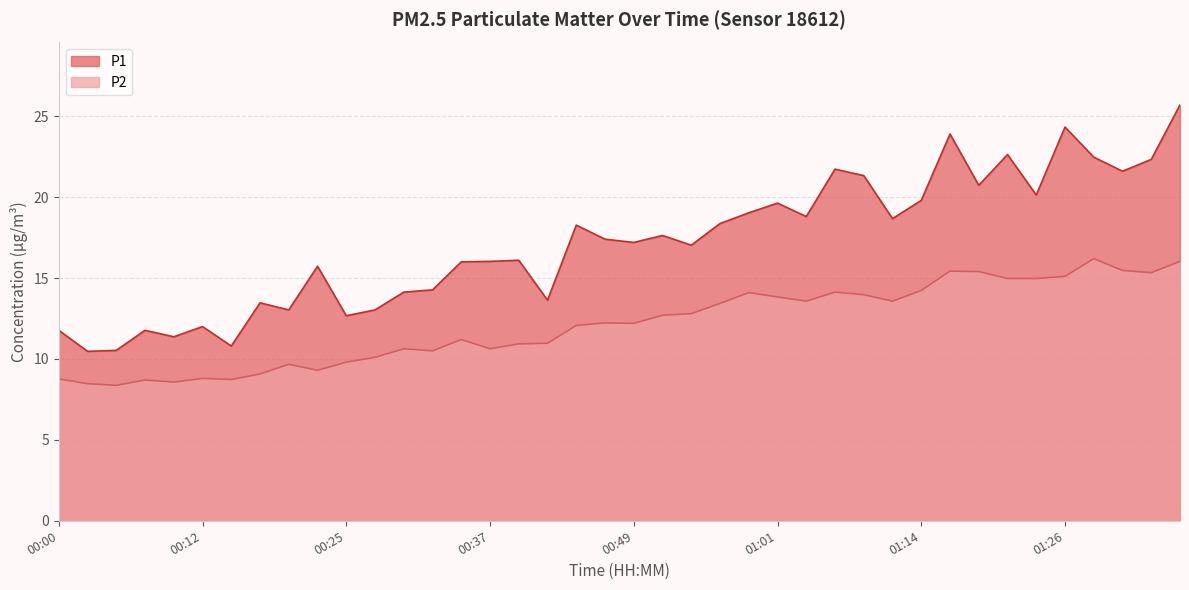

What is the value of the P2 point at the 6th from the left?

8.8